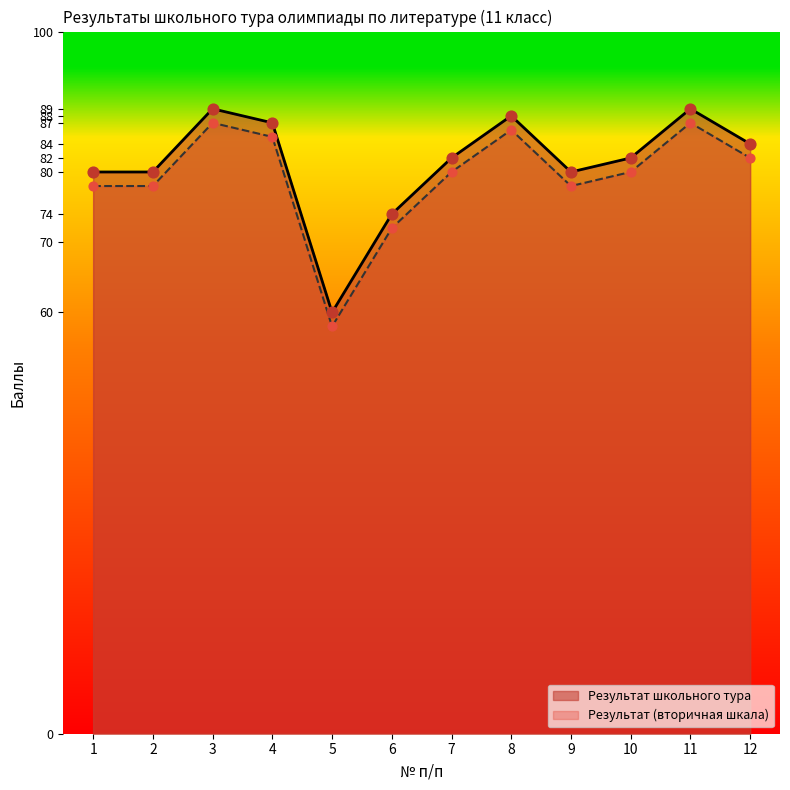

At which category is the sum across all series the highest?

3